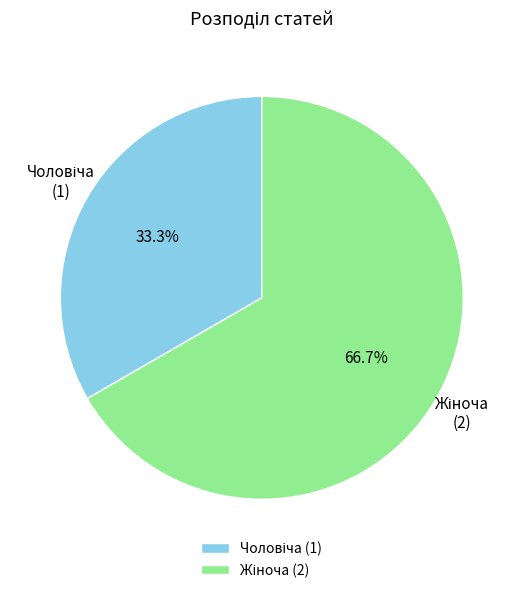

Does any single category account for the majority?

Yes